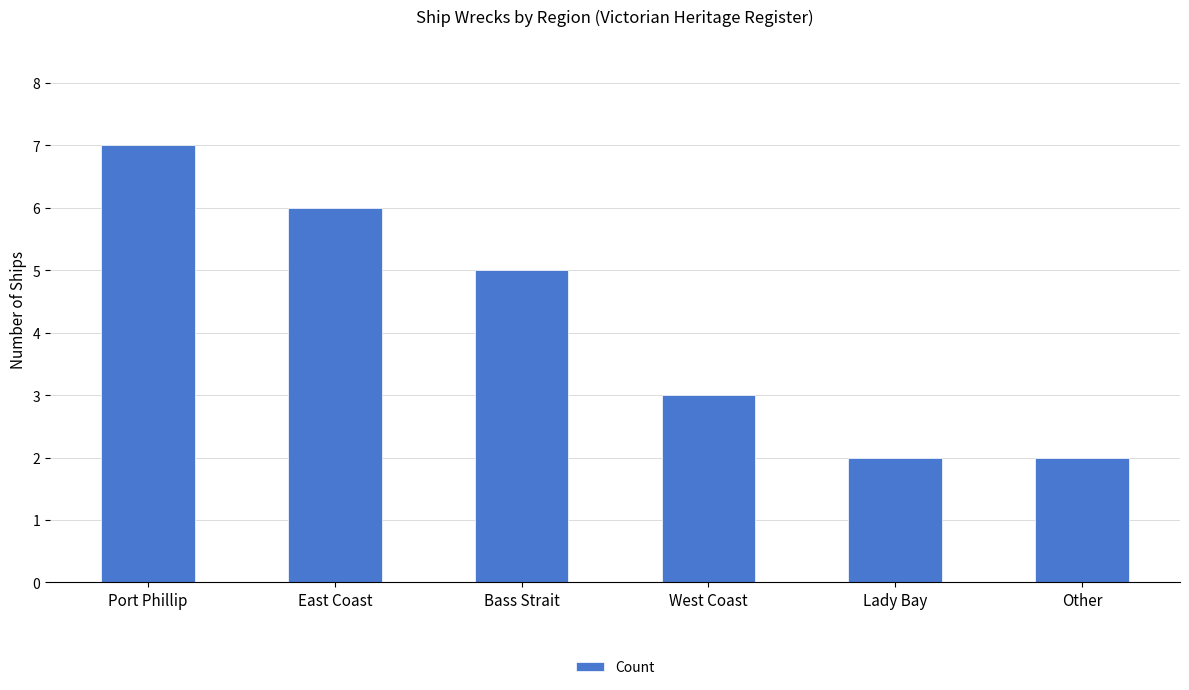

What is the label of the 4th bar from the left?

West Coast